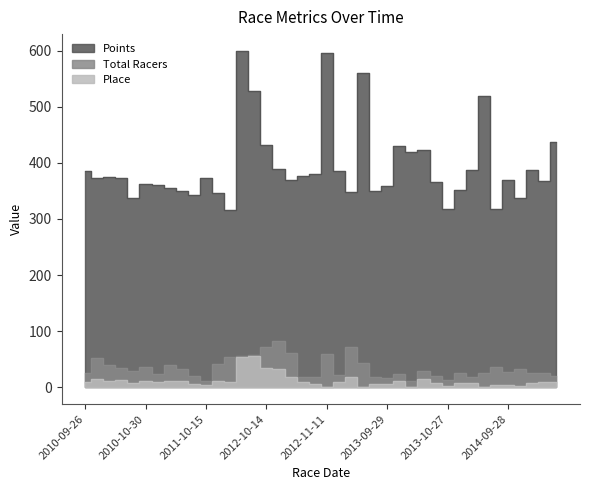

At which label does Points first exceed 372?

2010-09-26